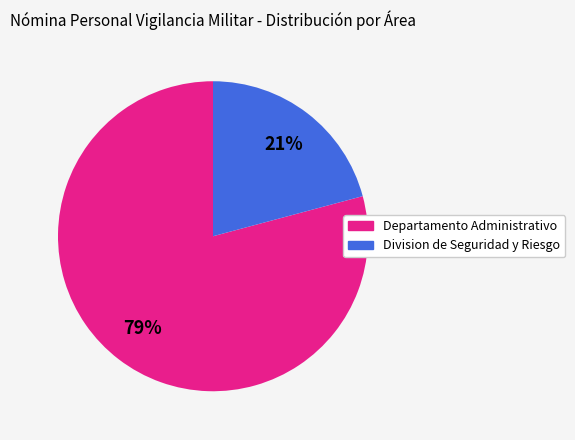

Which has a higher value, Departamento Administrativo or Division de Seguridad y Riesgo?

Departamento Administrativo